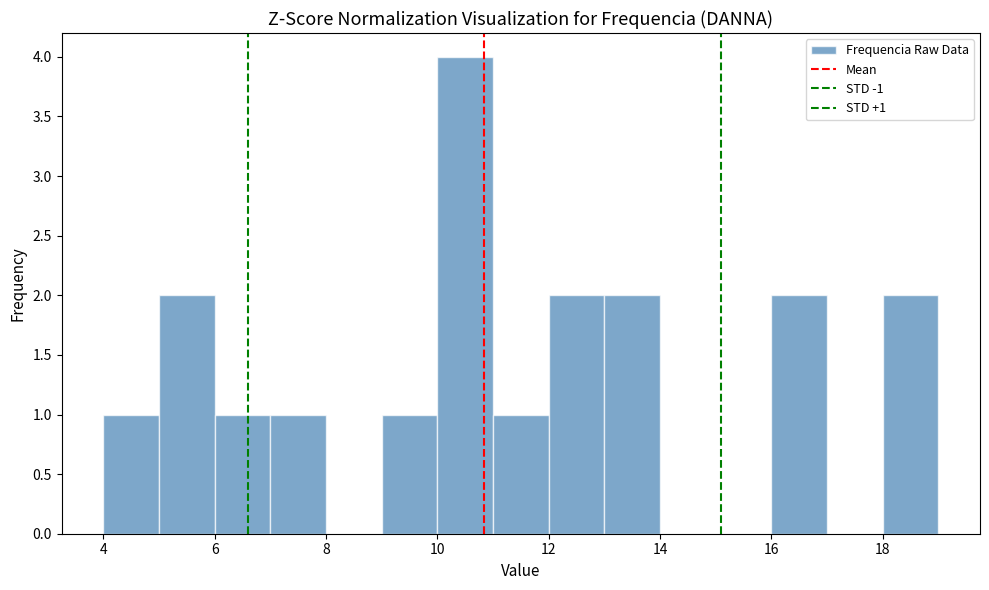

Which range on the x-axis has the tallest bar?

10 to 11